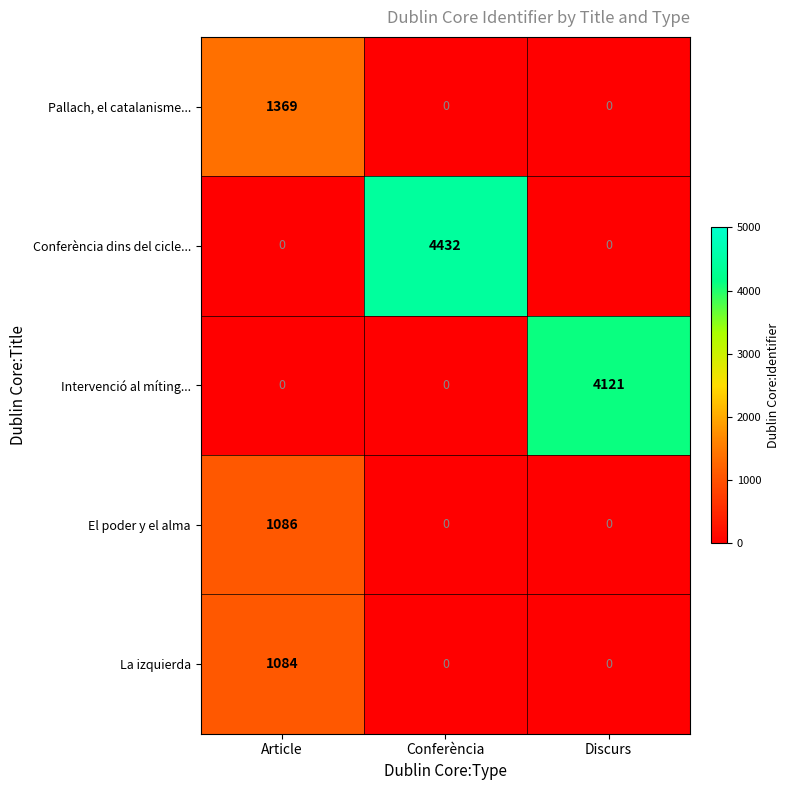

List the series in order of their peak value, highest first.

Conferència dins del cicle..., Intervenció al míting..., Pallach, el catalanisme..., El poder y el alma, La izquierda